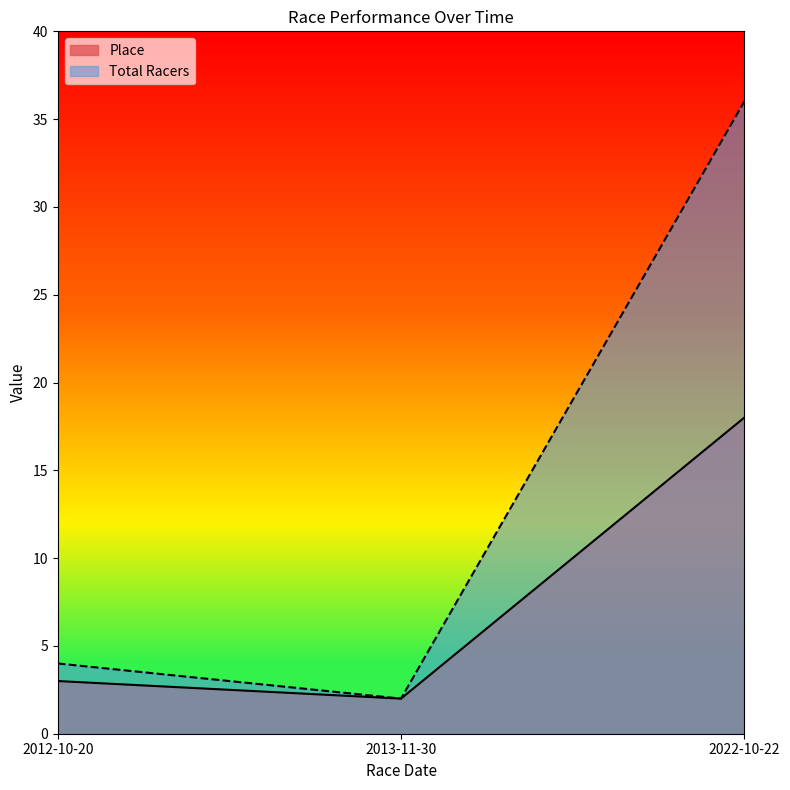

Is it true that Total Racers equals 6 at 2012-10-20?

False